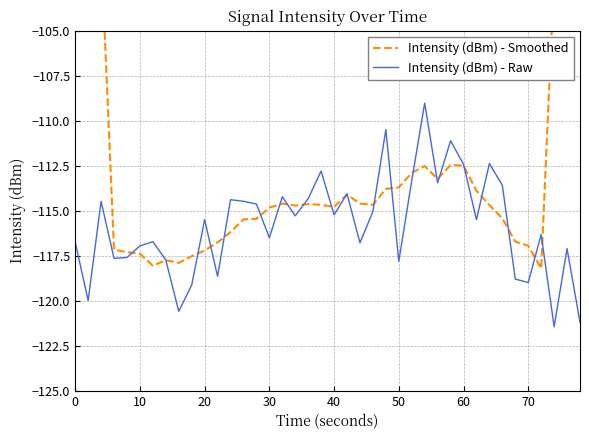

What is the maximum value for Intensity (dBm) - Raw?

-109.0